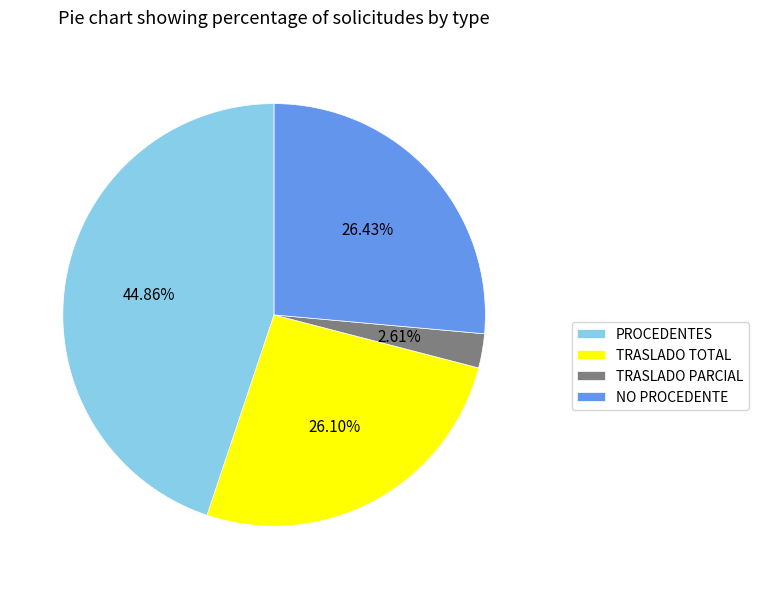

True or false: TRASLADO PARCIAL accounts for 3% of the total.

True